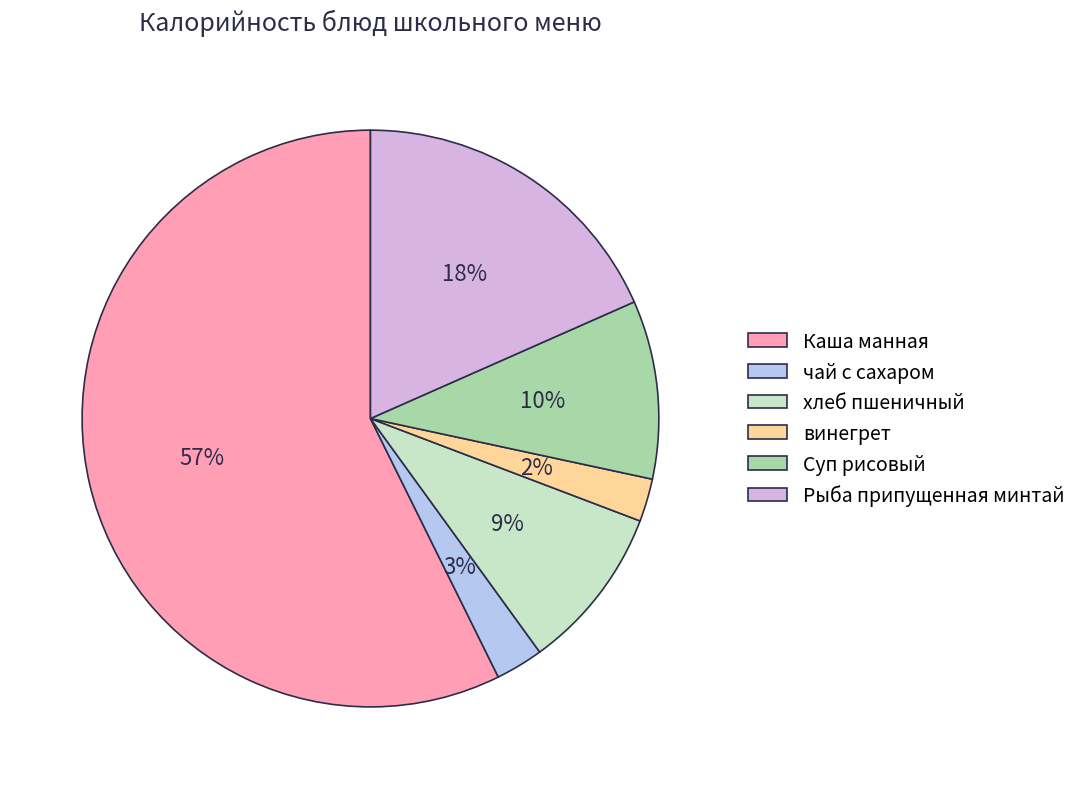

Count the number of slices in the pie.

6